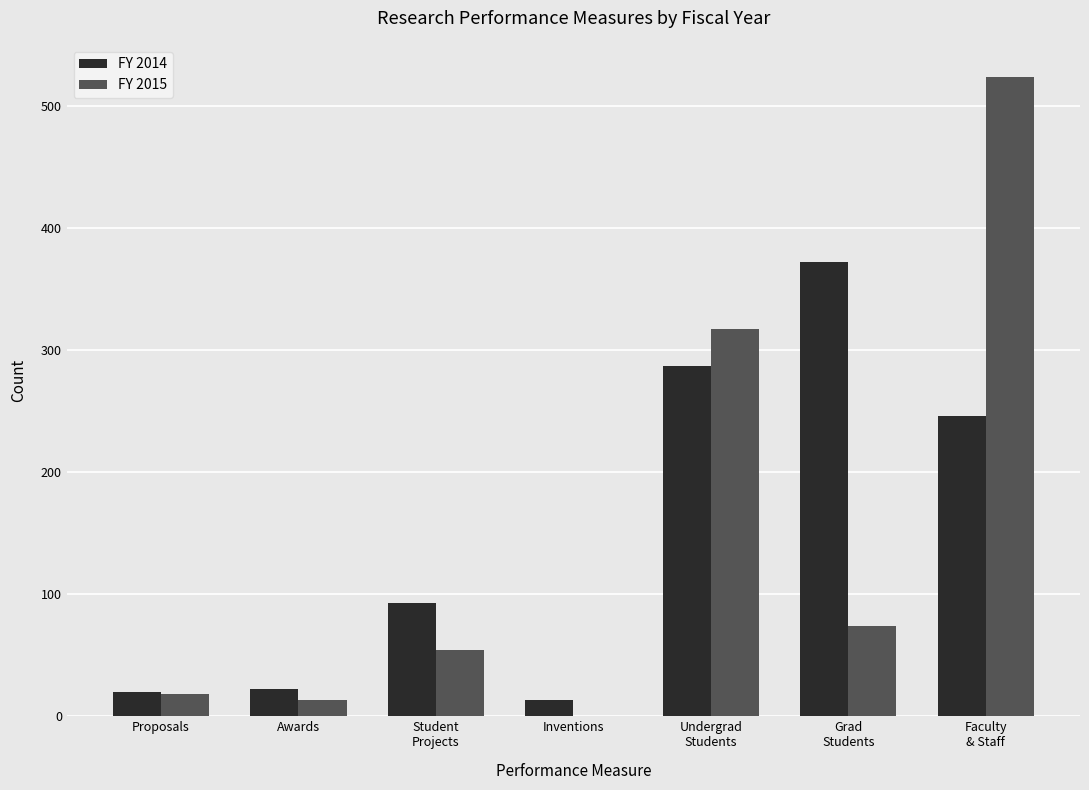

At which label is FY 2015 closest to 262?

Undergrad
Students